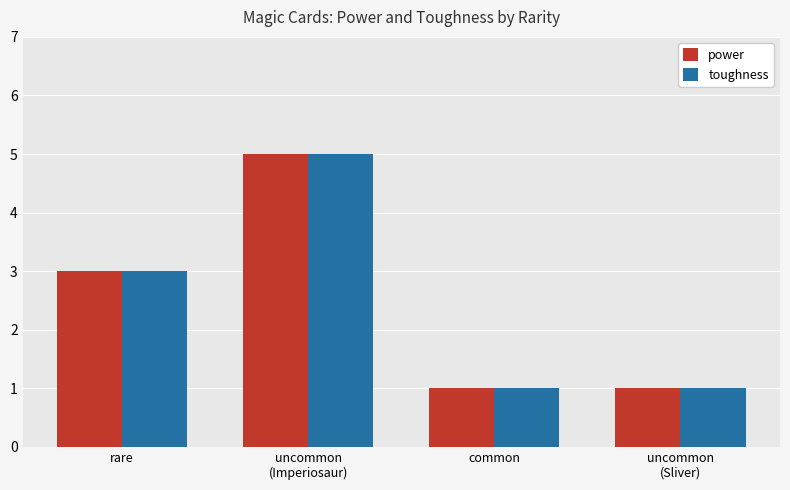

What is the sum of all toughness values?

10